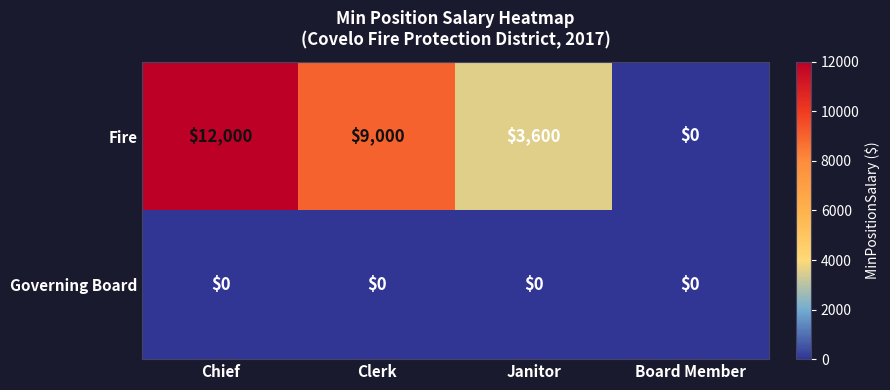

Rank the series by their average value, from highest to lowest.

Fire, Governing Board